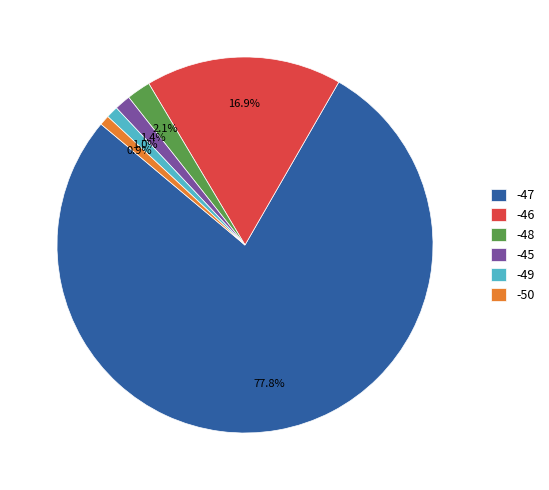

Is it true that -47 is 26% of the pie?

False